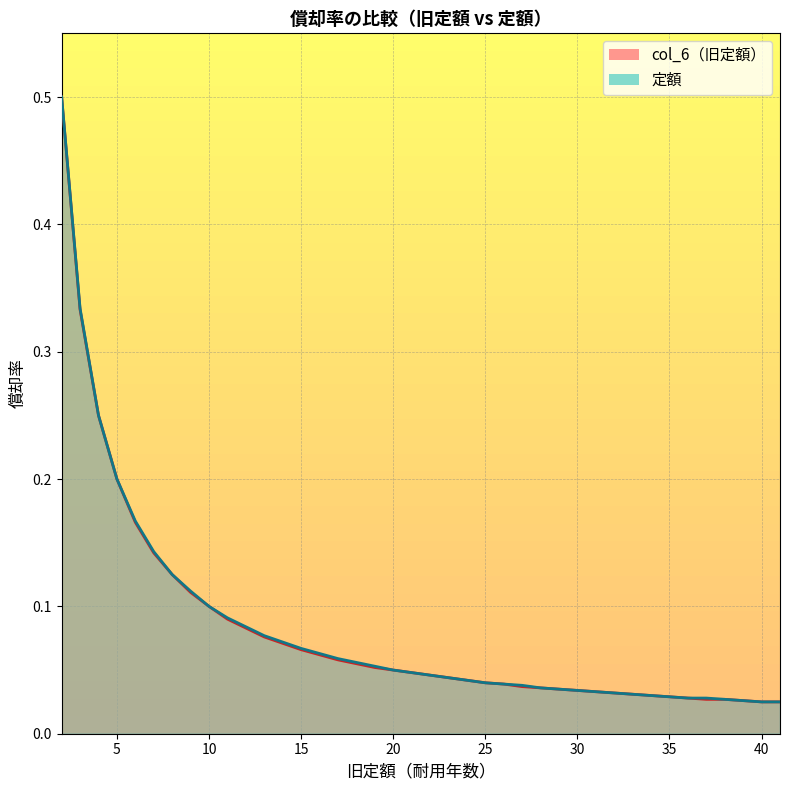

The 定額 series shows 0.0 at 37. True or false?

True